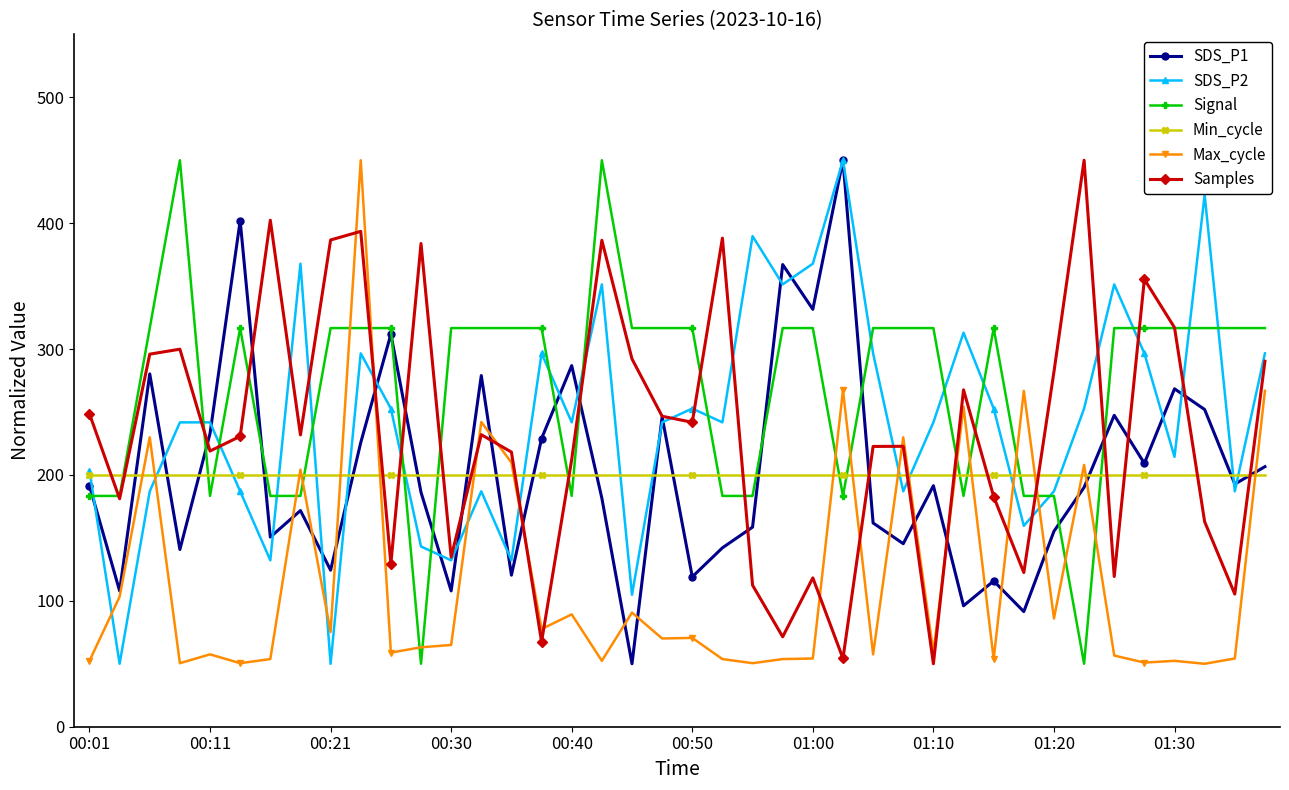

Which series has the largest total across all categories?

Signal